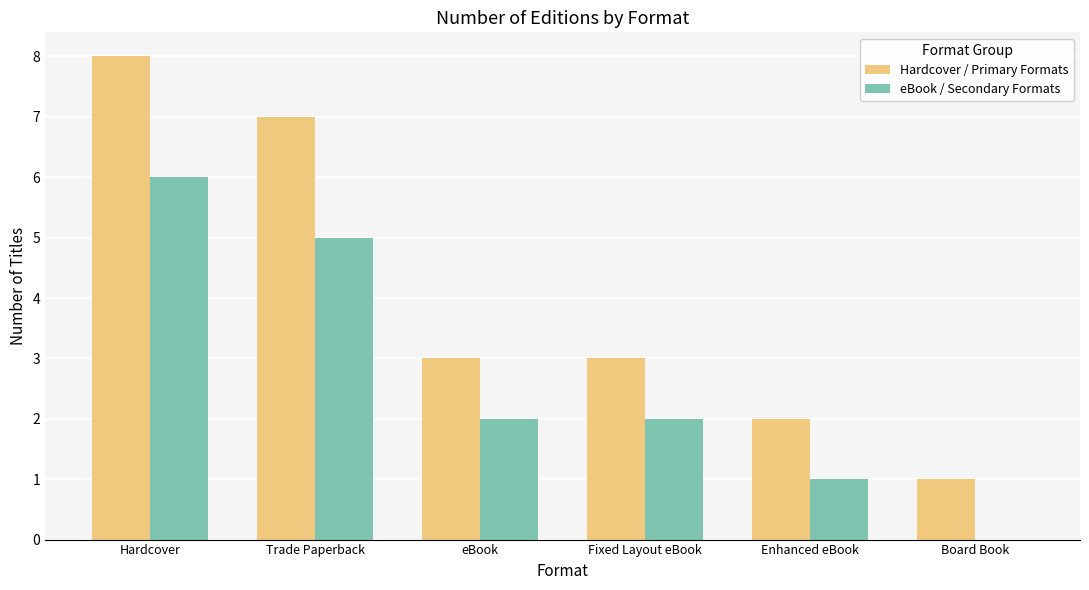

What is the highest value of the eBook / Secondary Formats series?

6